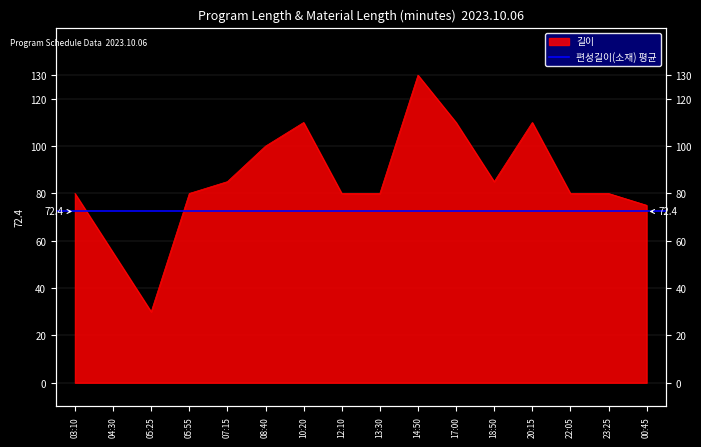

What is the value of the 1st point from the left?

80